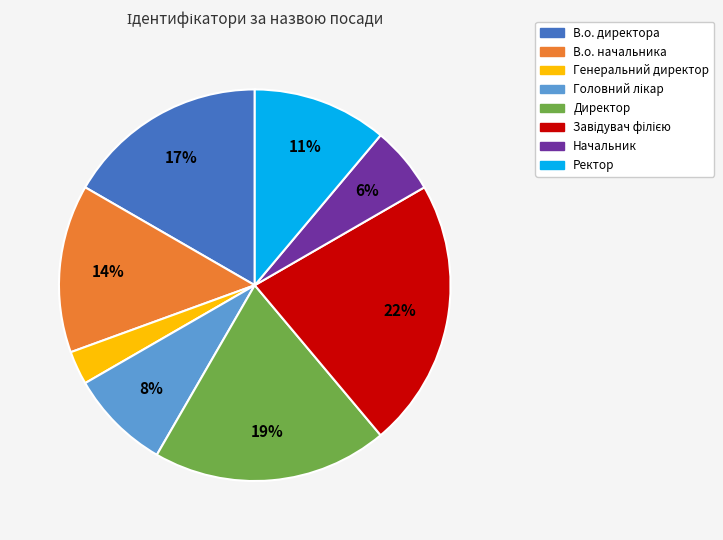

Between Директор and Ректор, which is larger?

Директор